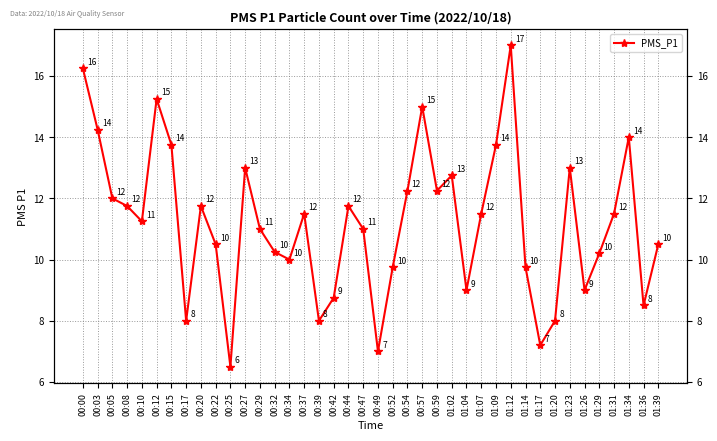

Rank the categories by value from lowest to highest.

00:25, 00:49, 01:17, 00:17, 00:39, 01:20, 01:36, 00:42, 01:04, 01:26, 00:52, 01:14, 00:34, 01:29, 00:32, 00:22, 01:39, 00:29, 00:47, 00:10, 00:37, 01:07, 01:31, 00:08, 00:20, 00:44, 00:05, 00:54, 00:59, 01:02, 00:27, 01:23, 00:15, 01:09, 01:34, 00:03, 00:57, 00:12, 00:00, 01:12